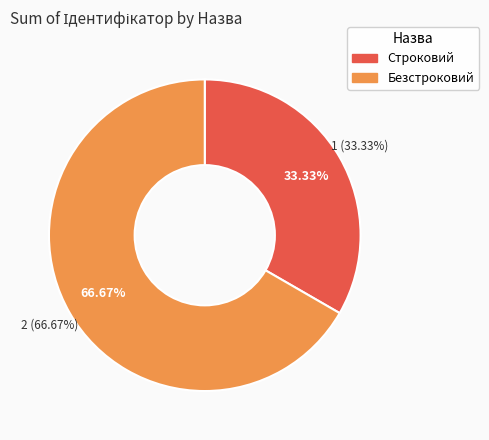

To the nearest percent, what is the difference between the Строковий and Безстроковий slice percentages?

33%